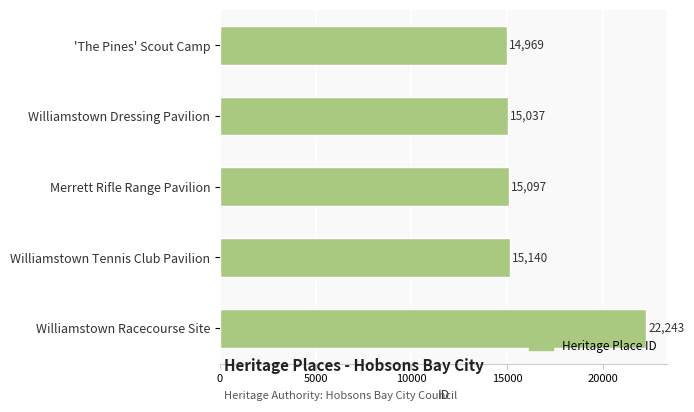

The chart shows a value of 25151 at Merrett Rifle Range Pavilion. True or false?

False